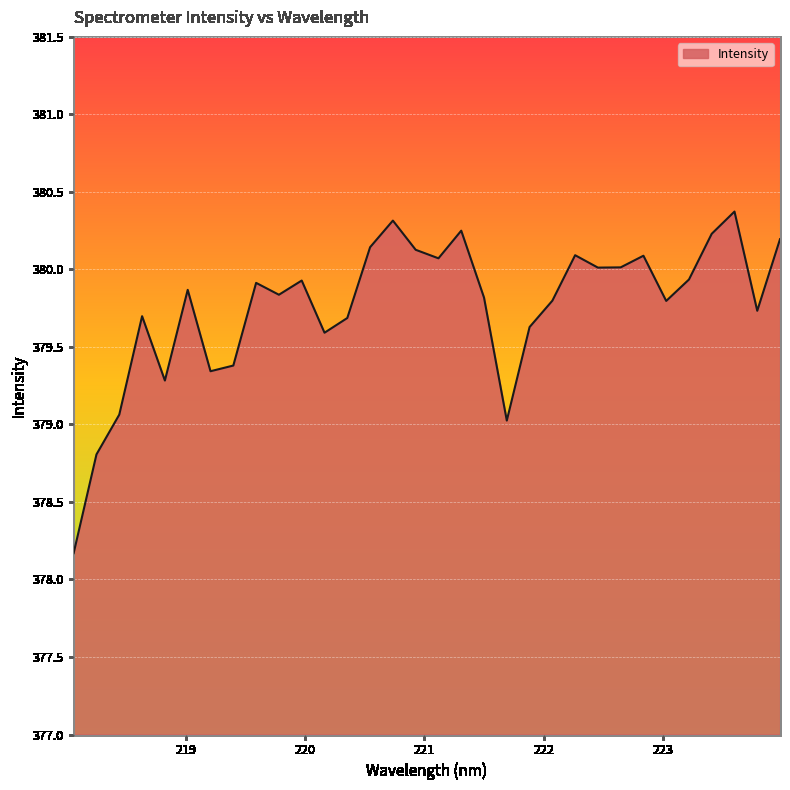

What is the smallest value displayed?

378.2